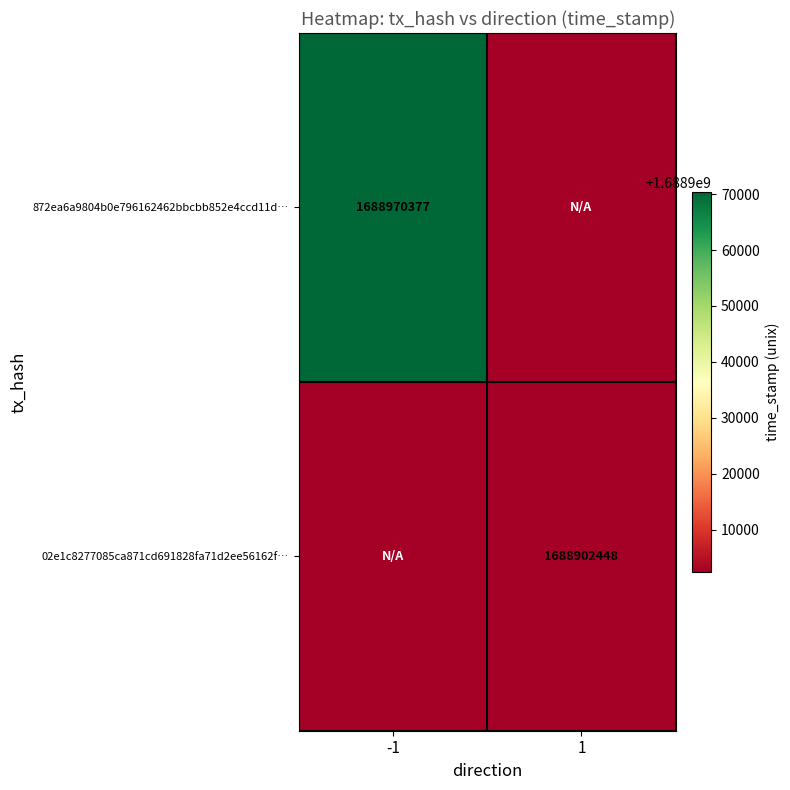

The value of 02e1c8277085ca871cd691828fa71d2ee56162f… at 1 is 966200144. True or false?

False